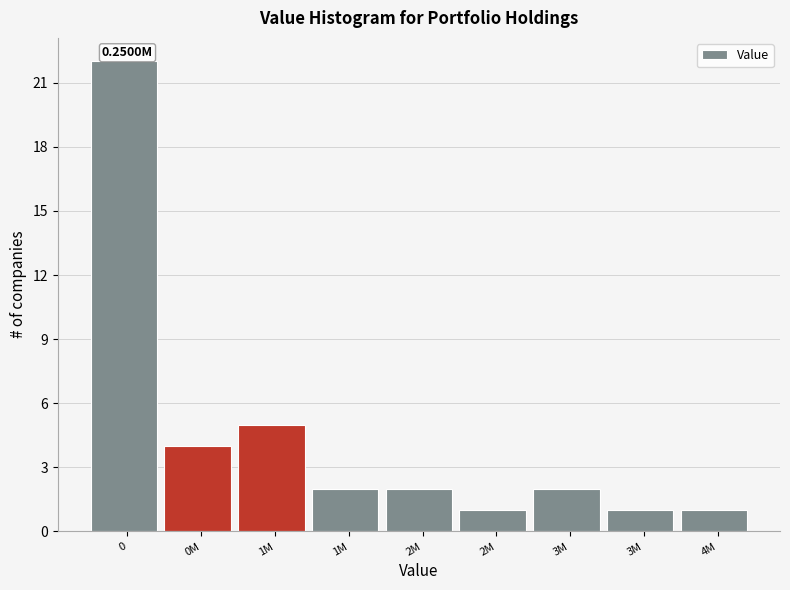

How many bars are there in total?

9